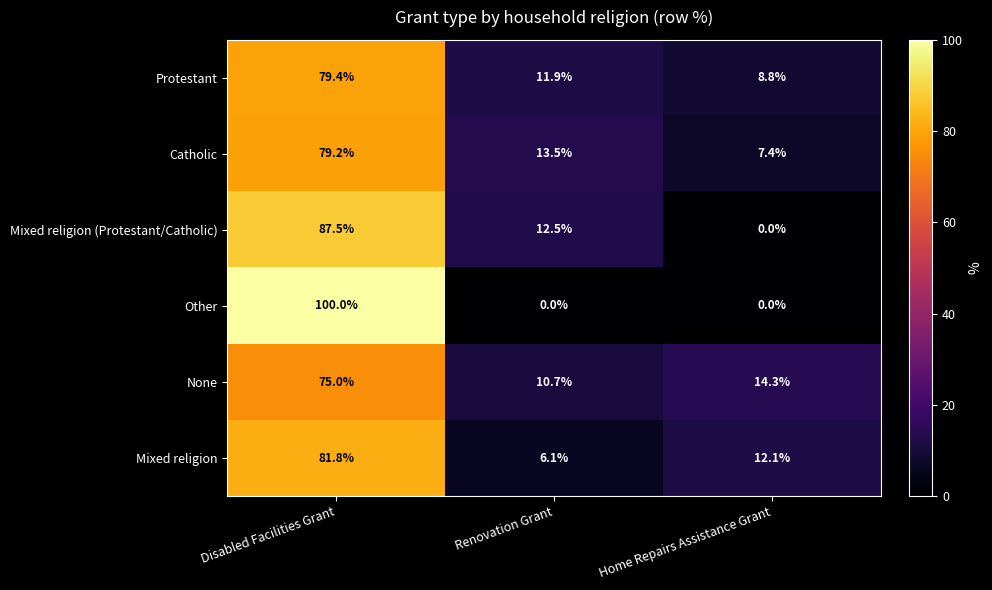

What is the lowest value of the None series?

10.7